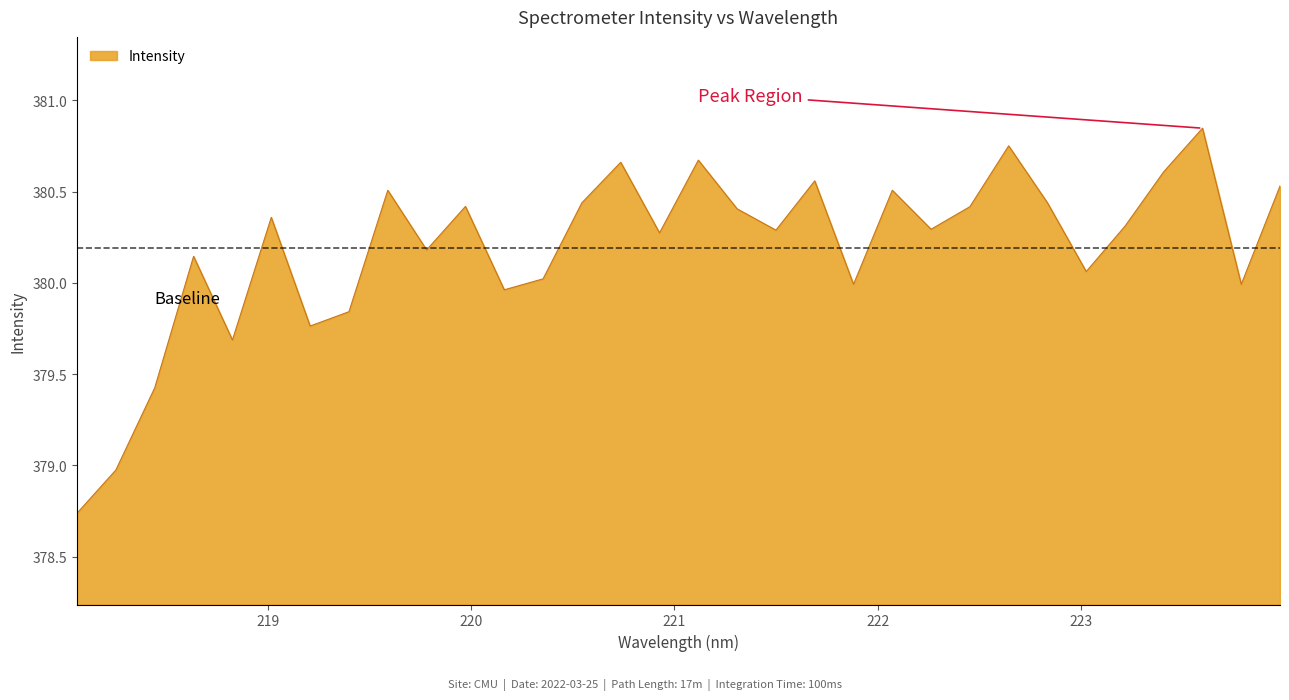

What is the difference between the maximum and minimum values?

2.1